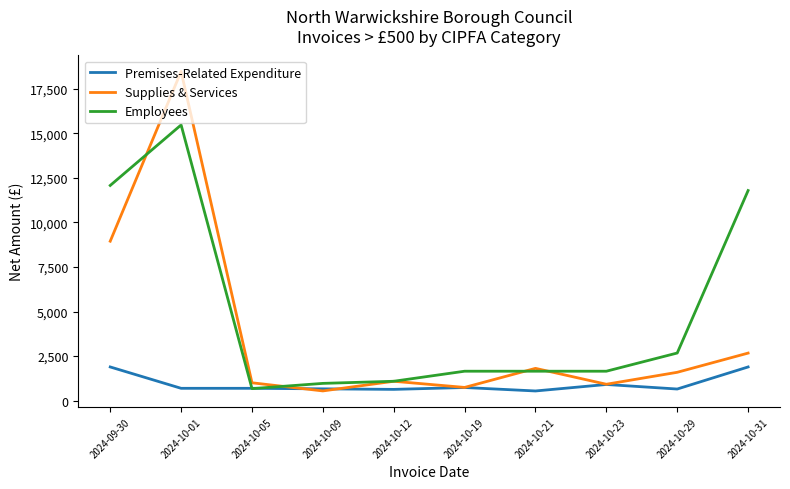

At which category is the sum across all series the highest?

2024-10-01